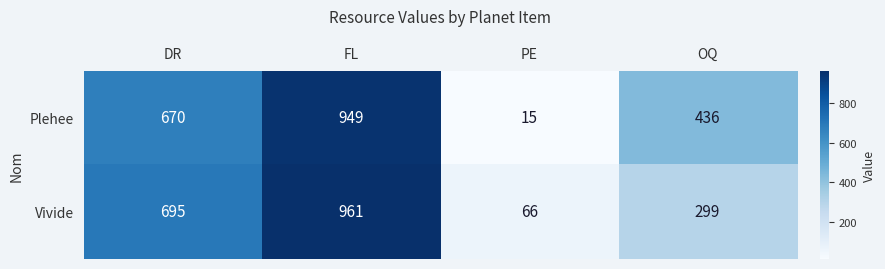

Count the Plehee values in the range 436 to 949.

3